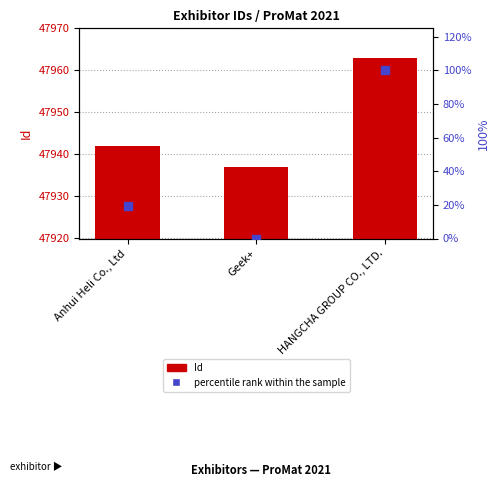

Reading right to left, extract all data points from this chart.

Id: HANGCHA GROUP CO., LTD.=47963.0	Geek+=47937.0	Anhui Heli Co., Ltd=47942.0
percentile rank within the sample: HANGCHA GROUP CO., LTD.=100.0	Geek+=0.0	Anhui Heli Co., Ltd=19.2